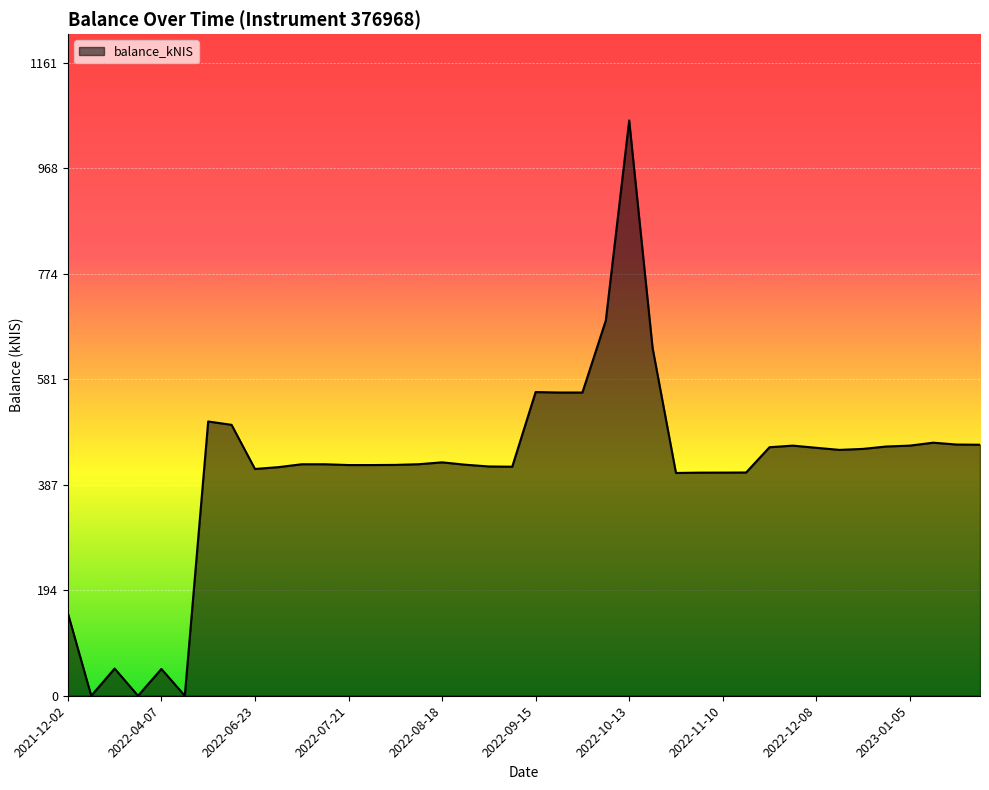

What is the greatest value displayed?

1055.7